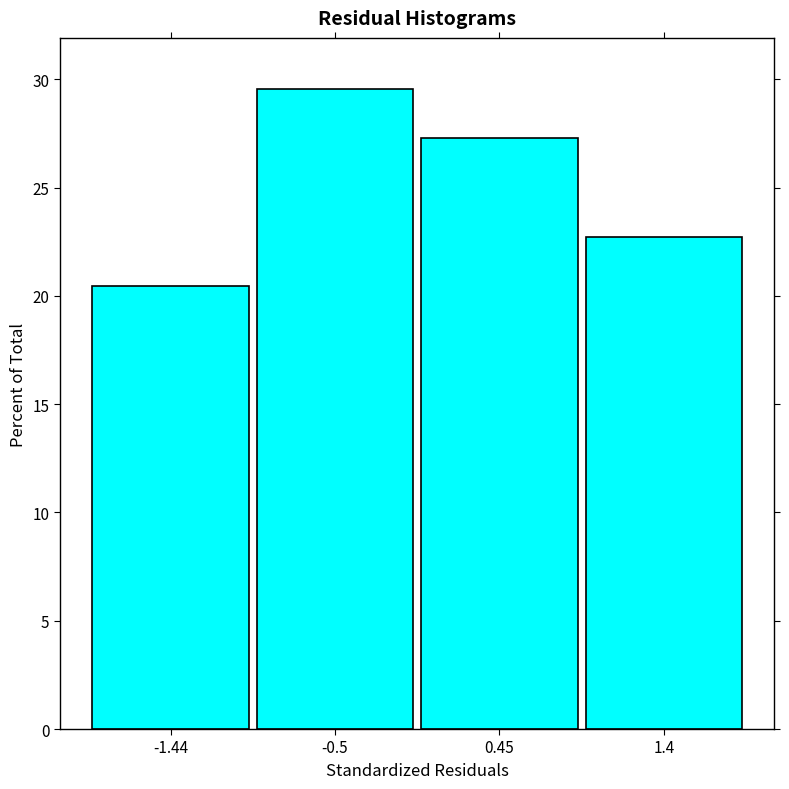

Reading left to right, what are all the values shown in this chart?

20.5	29.5	27.3	22.7